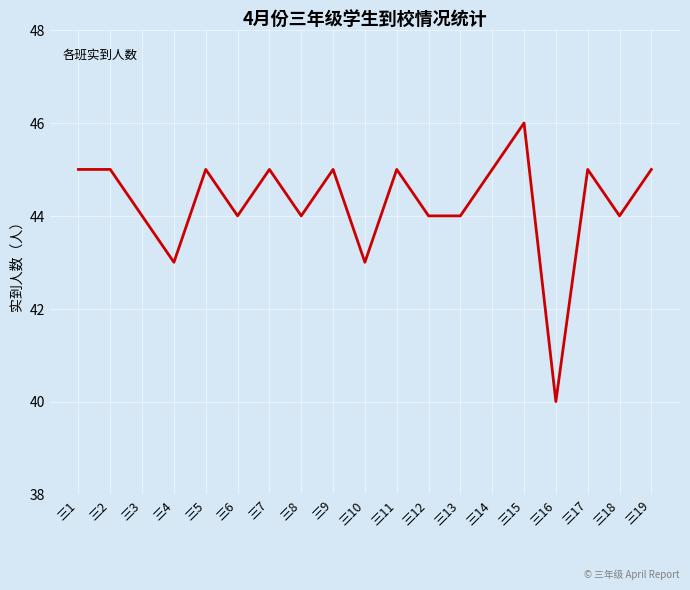

True or false: the data shows 43 at 三10.

True